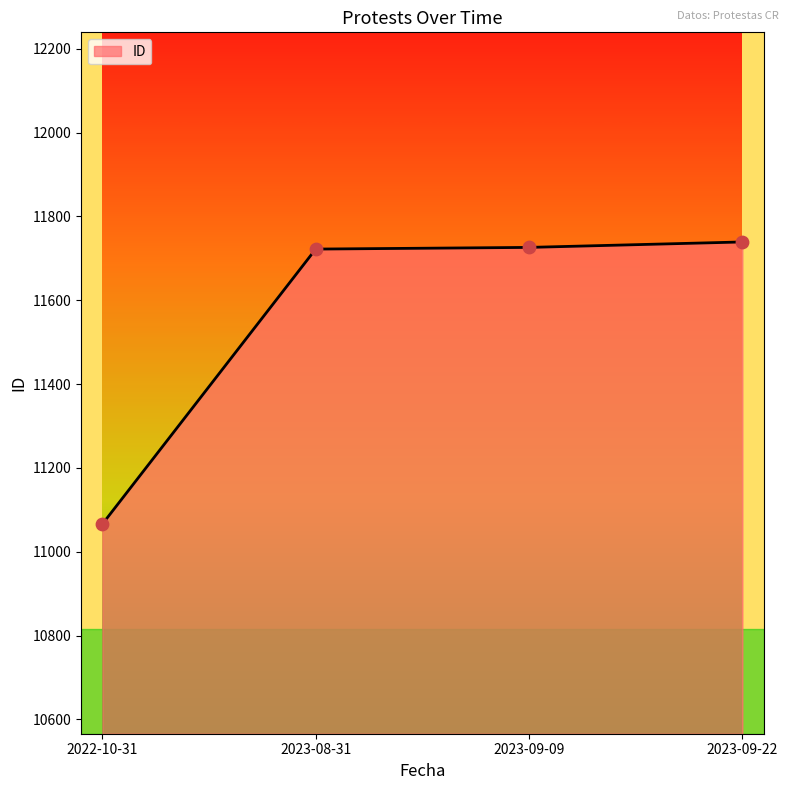

Which has a higher value, 2022-10-31 or 2023-08-31?

2023-08-31